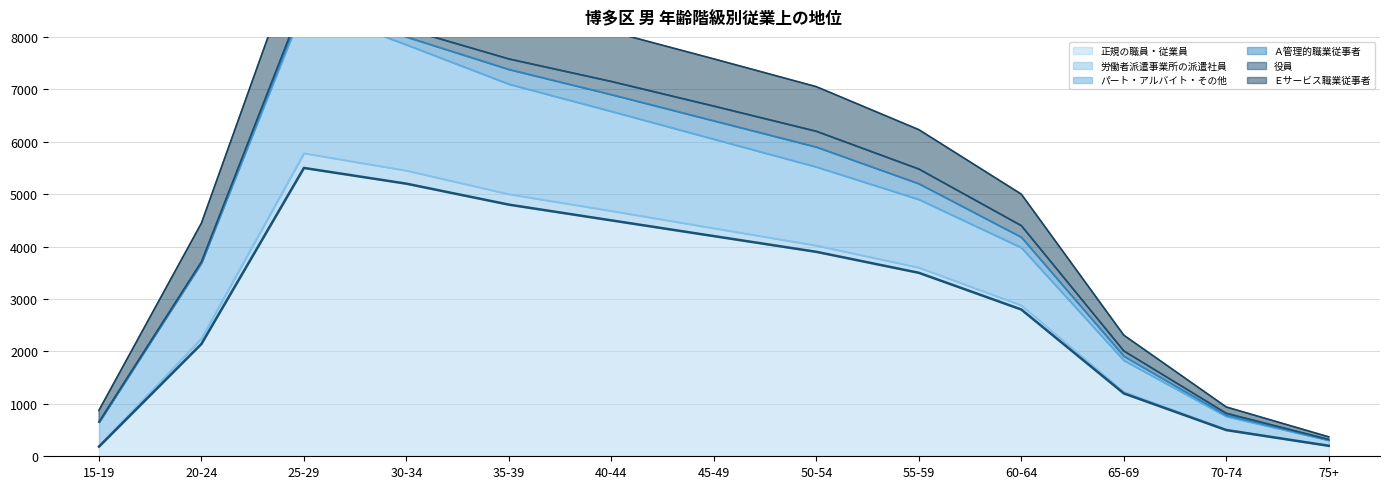

What position from the left is 75+?

13